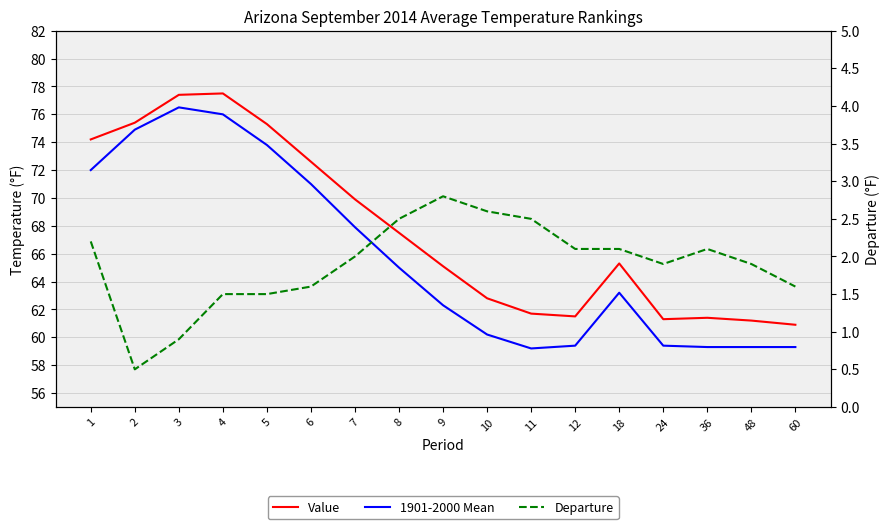

What is the maximum value shown in the chart?

77.5